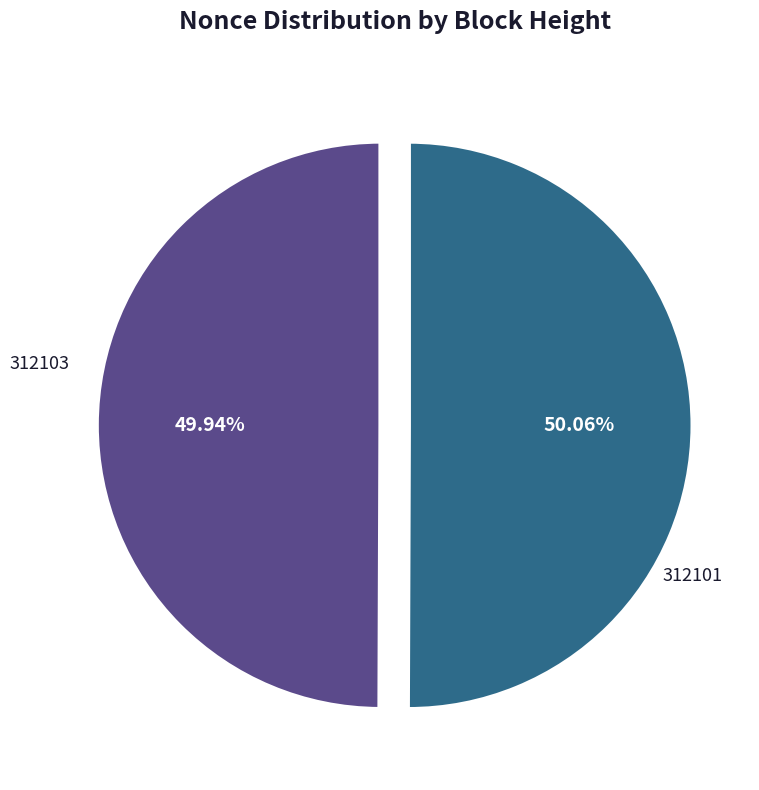

To the nearest percent, what percentage of the pie is 312101?

50%